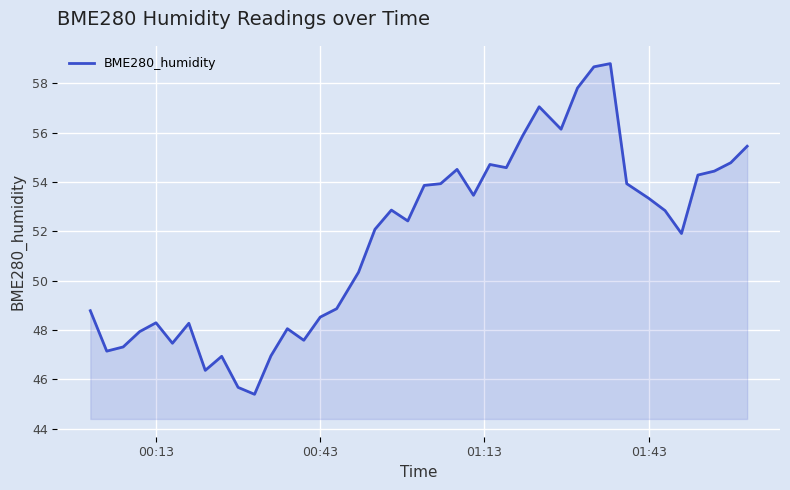

What is the greatest value displayed?

58.8